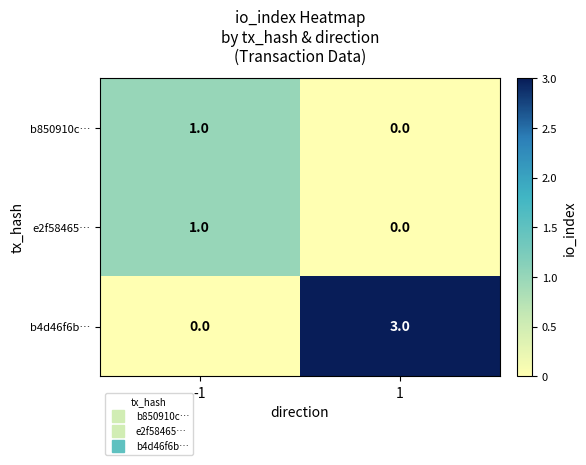

Which series has the largest total across all categories?

b4d46f6b…